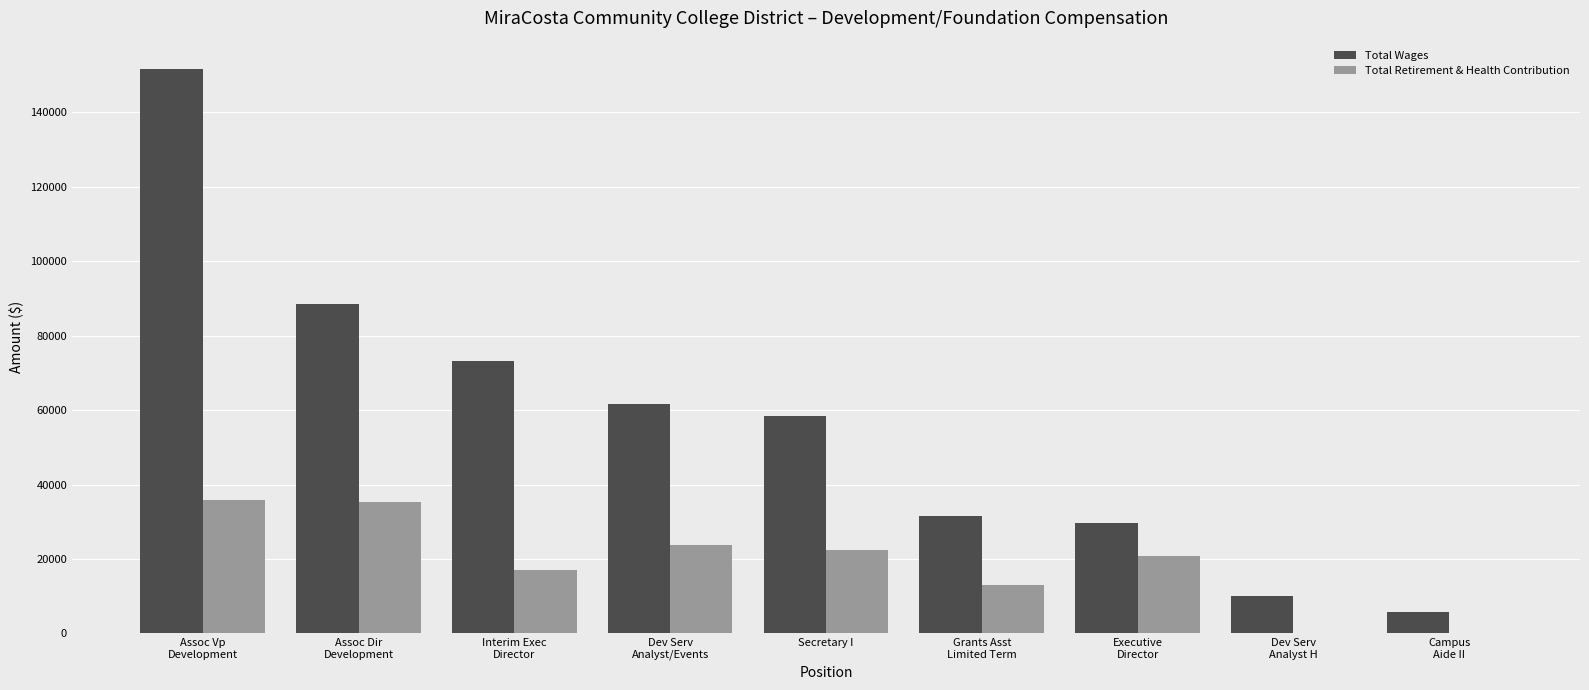

What is the approximate value of Total Wages at Grants Asst
Limited Term?

31445